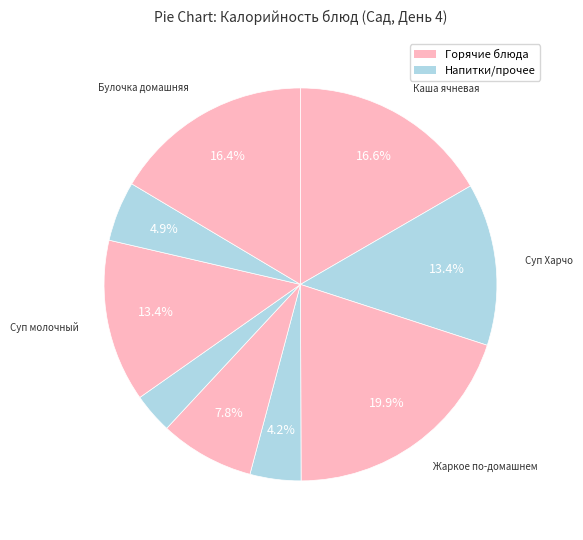

Is there a majority slice in this chart?

No